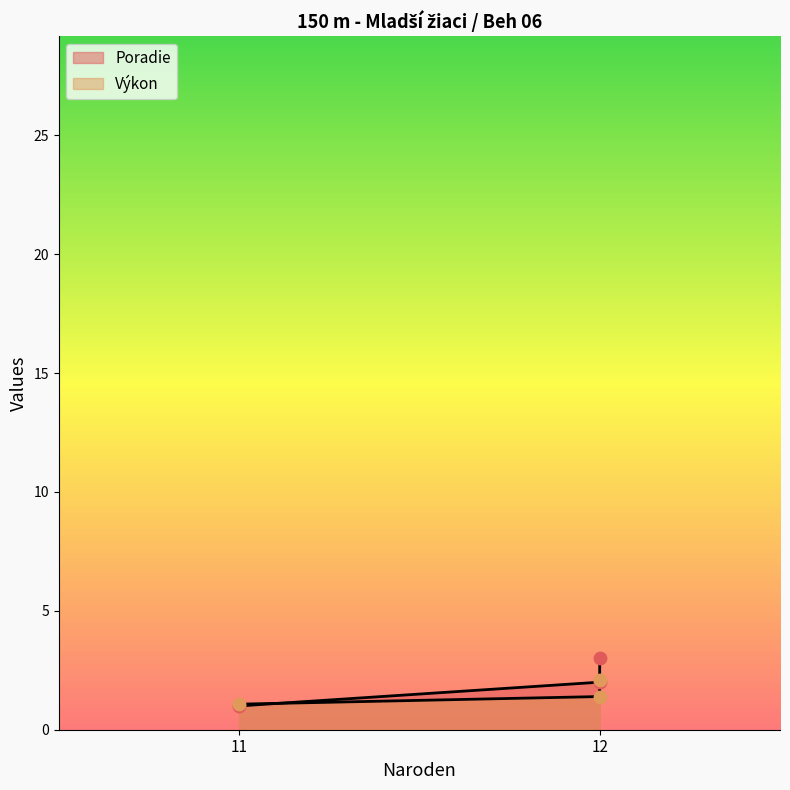

Which series reaches the maximum Y coordinate?

Poradie